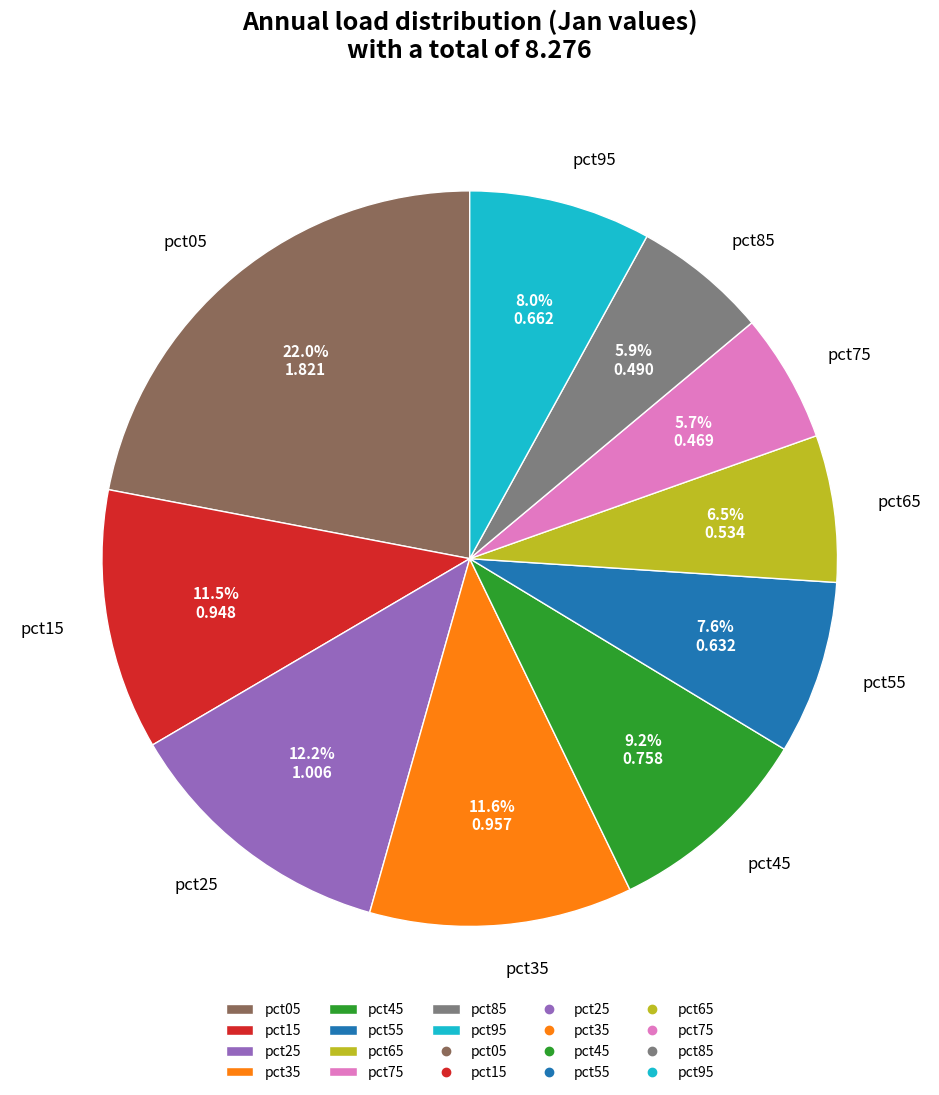

What percentage is NOT represented by pct15?

88.5%